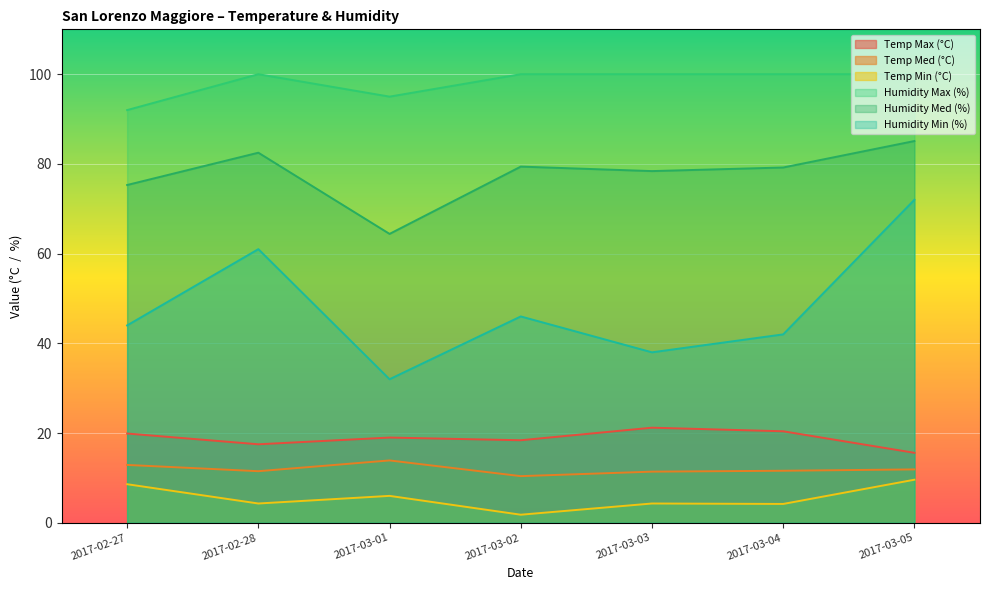

What is the label of the 5th point from the right?

2017-03-01